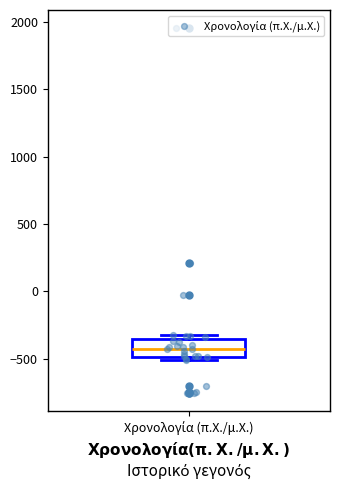

Where is the lower edge of the box for Χρονολογία (π.Χ./μ.Χ.) on the y-axis? The values are not printed on the chart, so give them approximately, as read against the axis.

-500